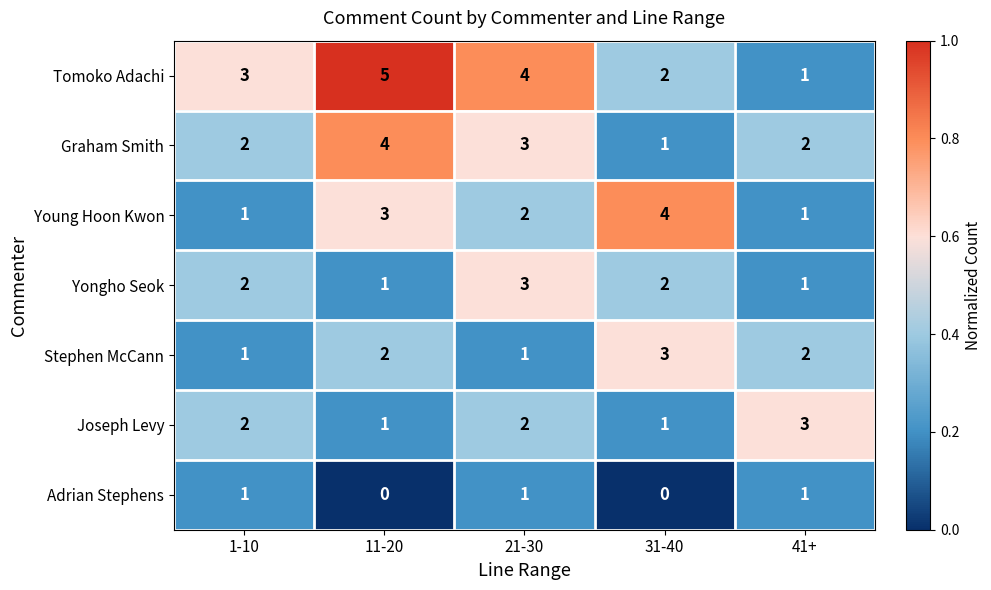

Which series has the largest total across all categories?

Tomoko Adachi